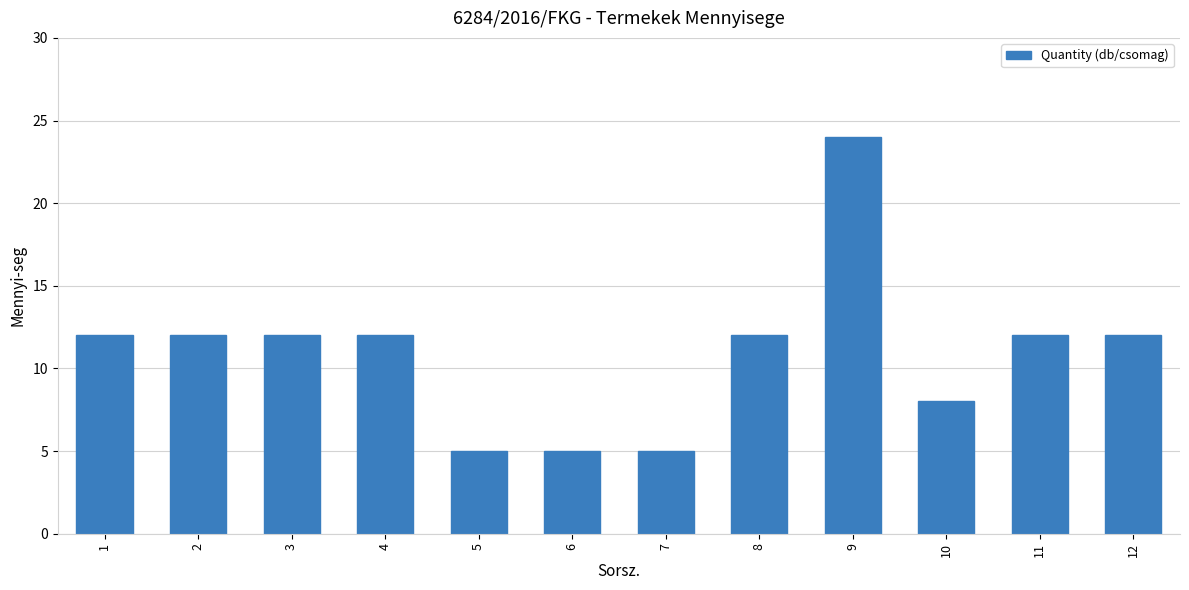

How many data points does each series have?

12